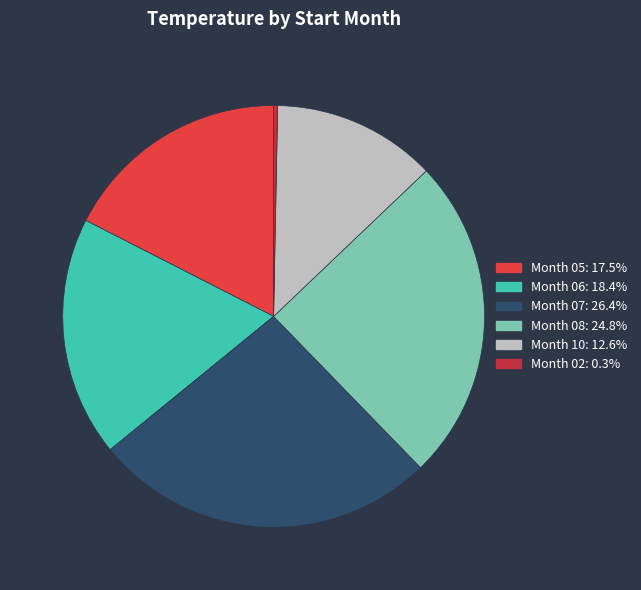

Is there any slice that represents more than half of the pie?

No